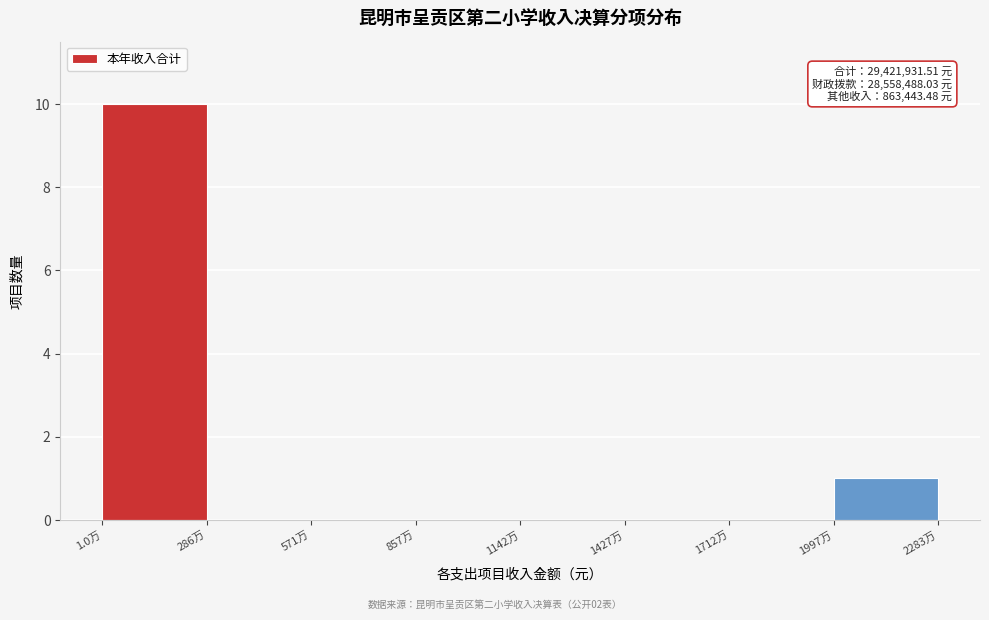

Reading left to right, extract all data points from this chart.

1.0万=10	286万=0	571万=0	857万=0	1142万=0	1427万=0	1712万=0	1997万=1